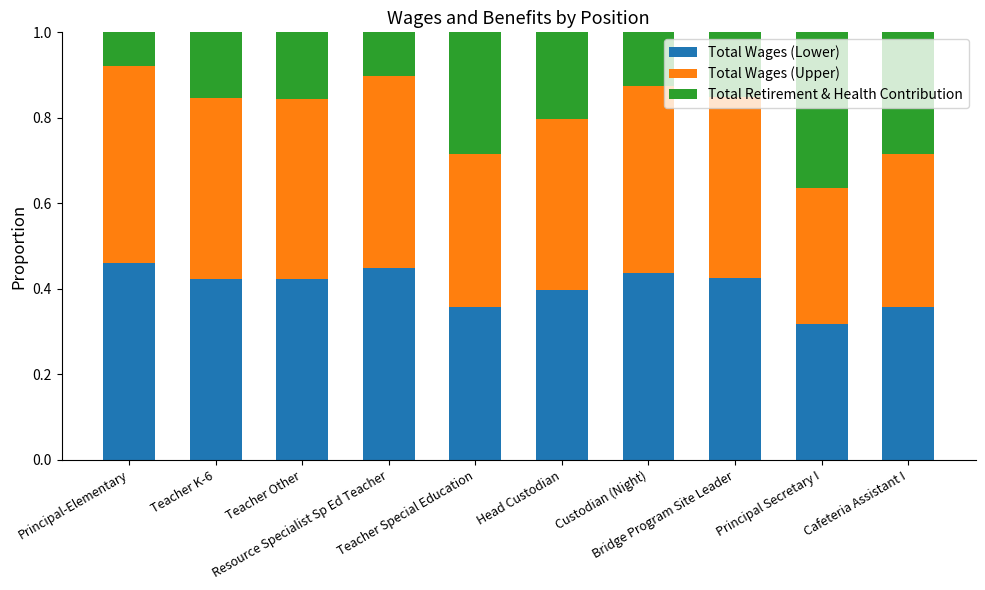

What are all the series names shown in the legend?

Total Wages (Lower), Total Wages (Upper), Total Retirement & Health Contribution